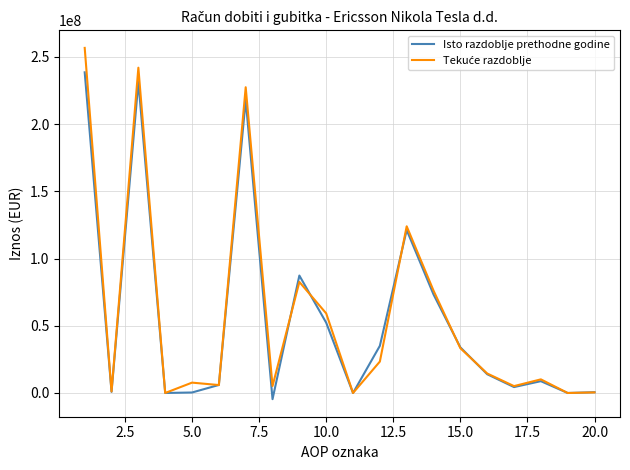

What is the maximum value for Isto razdoblje prethodne godine?

238523825